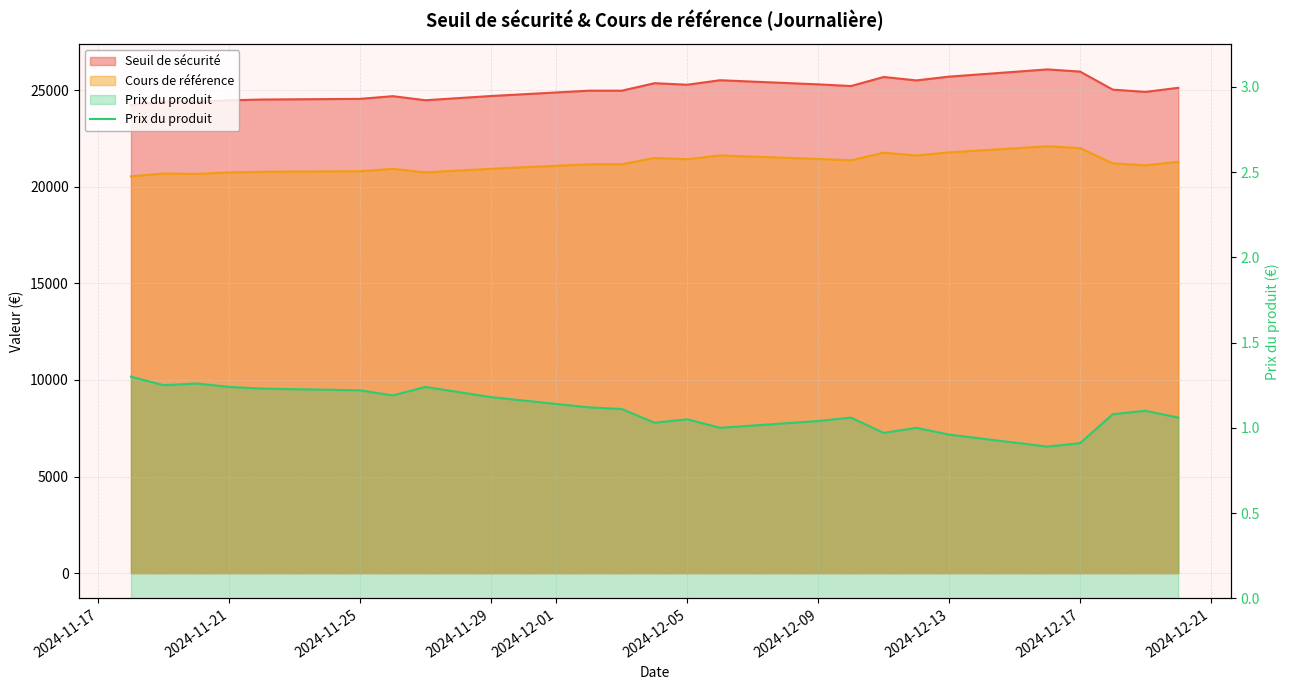

What is the smallest value displayed?

0.9